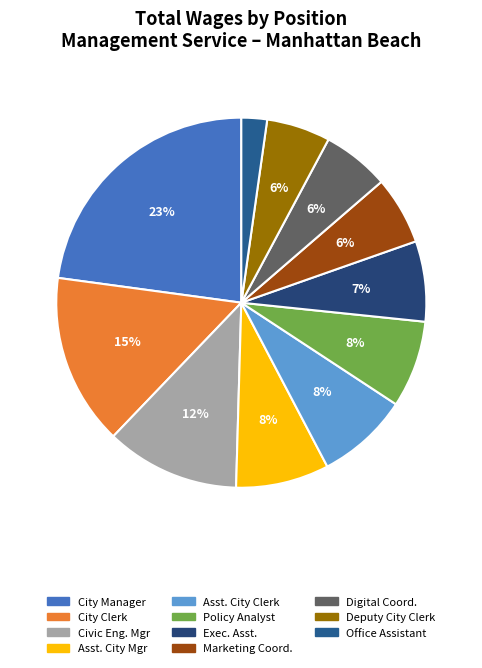

What portion of the pie excludes City Manager?

77.1%